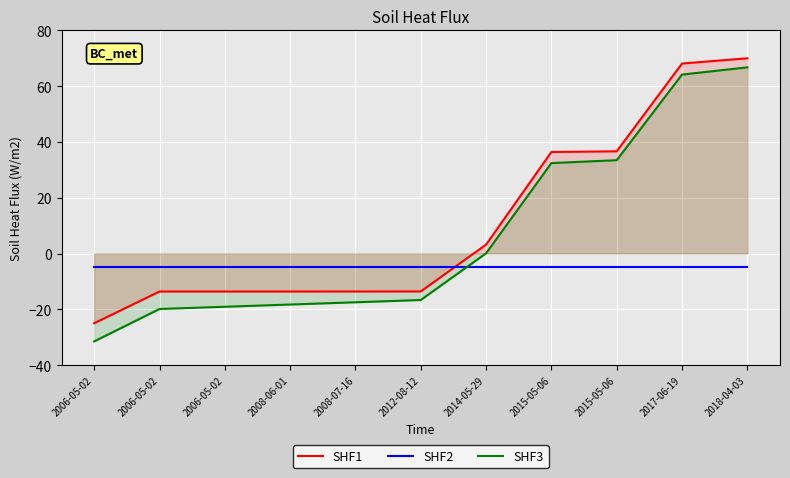

Reading left to right, list all the values displayed in this chart.

SHF1: -25.0	-13.6	-13.6	-13.6	-13.6	-13.6	3.2	36.4	36.6	68.1	70.0
SHF2: -5.0	-5.0	-5.0	-5.0	-5.0	-5.0	-5.0	-5.0	-5.0	-5.0	-5.0
SHF3: -31.5	-19.9	-19.1	-18.3	-17.5	-16.7	0.1	32.4	33.5	64.2	66.8